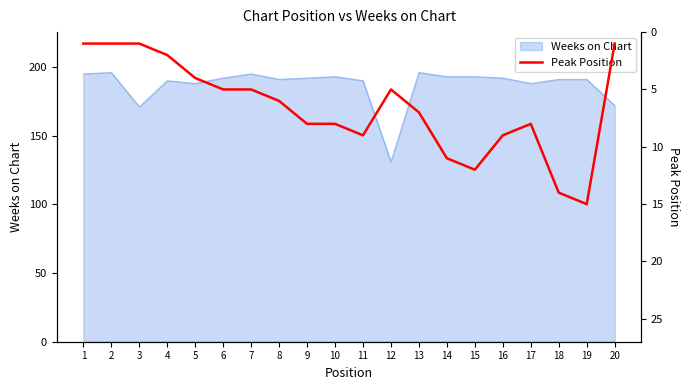

True or false: Weeks on Chart has a value of 193 at 10.

True